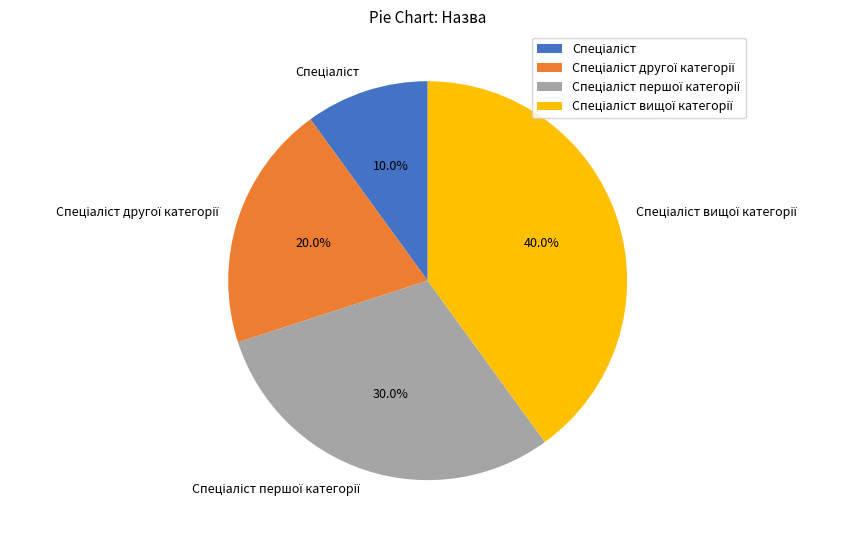

Is there a majority slice in this chart?

No